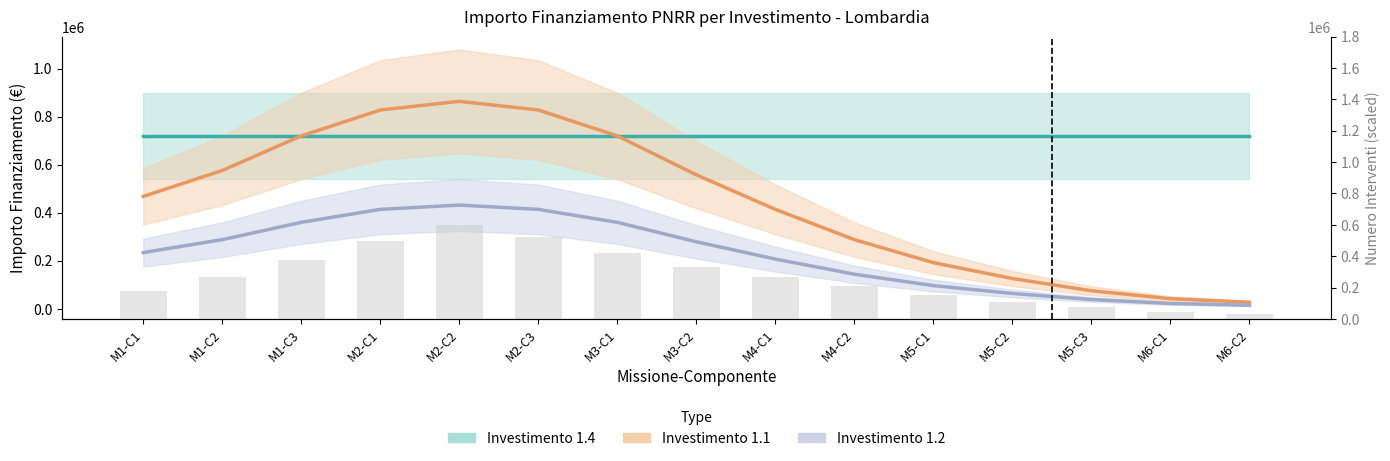

Reading right to left, what are all the values shown in this chart?

Investimento 1.4: M6-C2=719592.0	M6-C1=719592.0	M5-C3=719592.0	M5-C2=719592.0	M5-C1=719592.0	M4-C2=719592.0	M4-C1=719592.0	M3-C2=719592.0	M3-C1=719592.0	M2-C3=719592.0	M2-C2=719592.0	M2-C1=719592.0	M1-C3=719592.0	M1-C2=719592.0	M1-C1=719592.0
Investimento 1.1: M6-C2=26984.4	M6-C1=41976.0	M5-C3=74957.4	M5-C2=125928.6	M5-C1=191891.2	M4-C2=287836.8	M4-C1=413765.4	M3-C2=557683.8	M3-C1=719592.0	M2-C3=827530.8	M2-C2=863510.4	M2-C1=827530.8	M1-C3=719592.0	M1-C2=575673.6	M1-C1=467734.8
Investimento 1.2: M6-C2=14717.8	M6-C1=22112.8	M5-C3=38502.6	M5-C2=63887.4	M5-C1=96467.0	M4-C2=143918.6	M4-C1=206882.8	M3-C2=278842.0	M3-C1=359796.0	M2-C3=413765.4	M2-C2=431755.2	M2-C1=413765.4	M1-C3=359796.0	M1-C2=287836.8	M1-C1=233867.4
Numero Interventi: M6-C2=30000.0	M6-C1=45000.0	M5-C3=75000.0	M5-C2=105000.0	M5-C1=150000.0	M4-C2=210000.0	M4-C1=270000.0	M3-C2=330000.0	M3-C1=420000.0	M2-C3=525000.0	M2-C2=600000.0	M2-C1=495000.0	M1-C3=375000.0	M1-C2=270000.0	M1-C1=180000.0